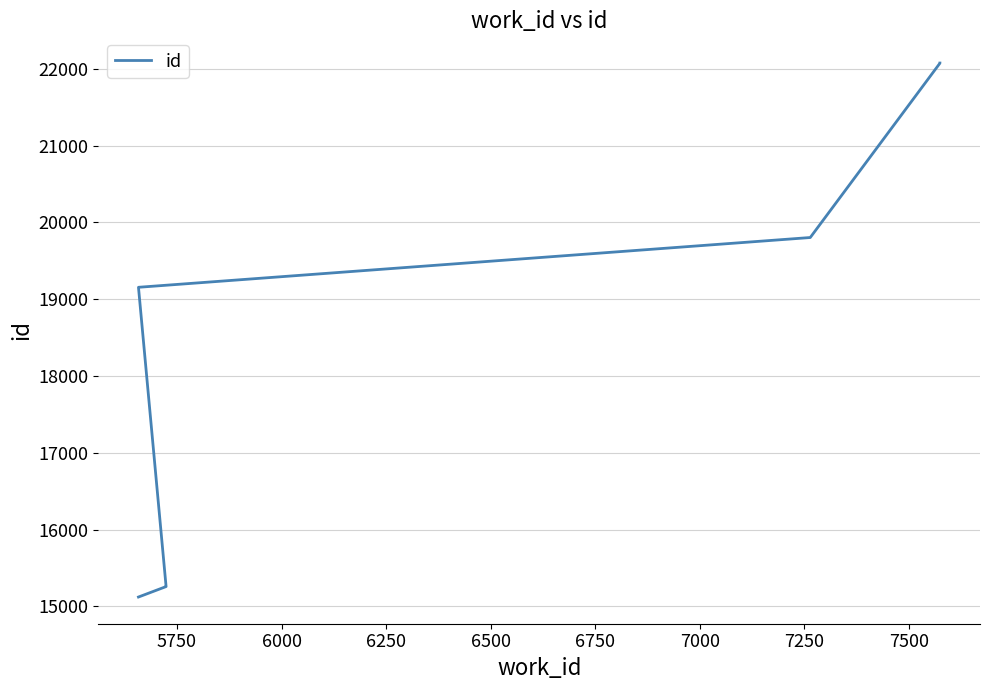

What is the approximate value at 5750, to the nearest 50?

15250